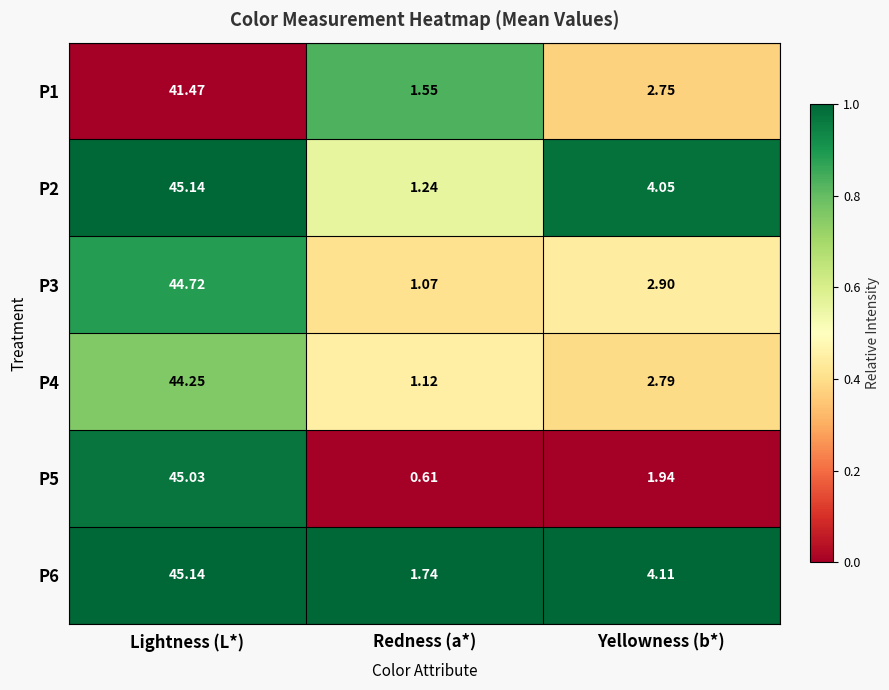

Rank the series at Yellowness (b*) from lowest to highest value.

P5, P1, P4, P3, P2, P6